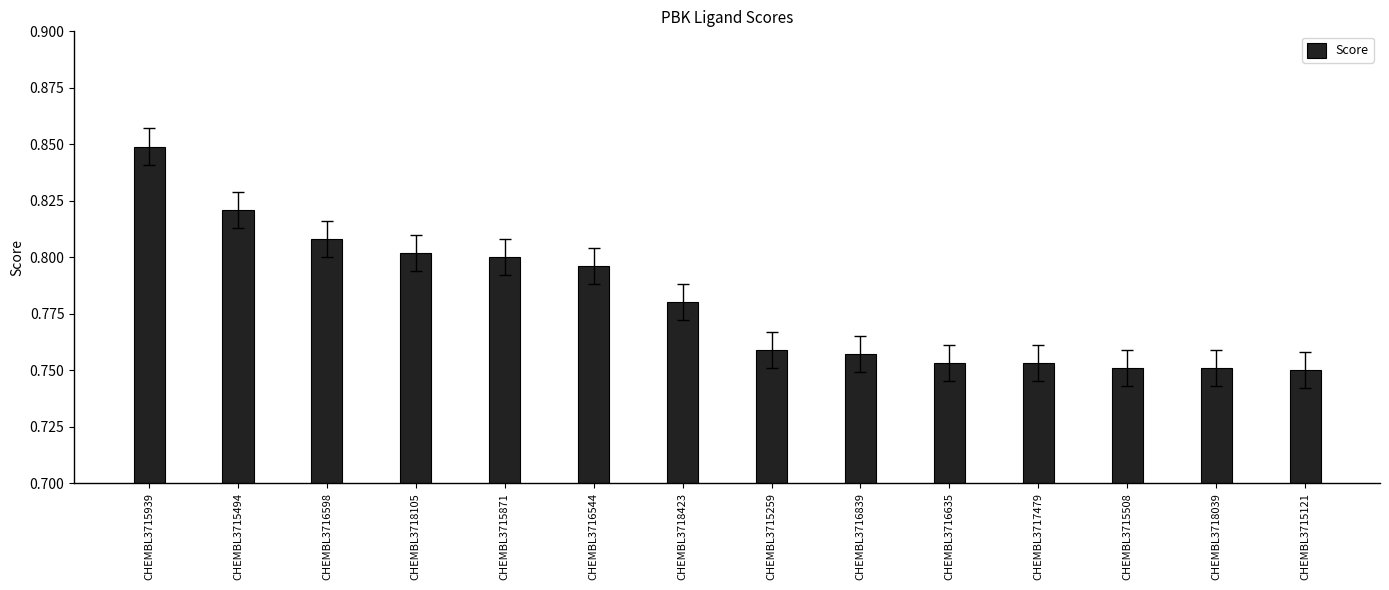

Which category has the highest value across all series?

CHEMBL3715939